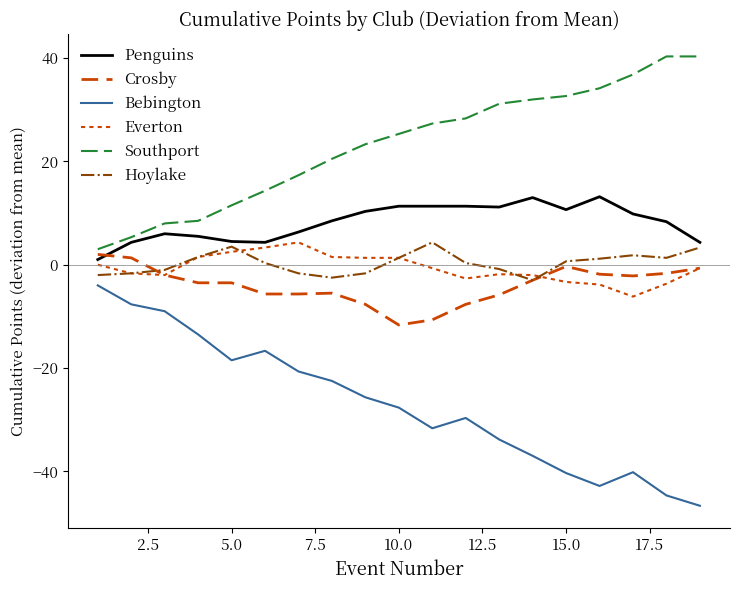

True or false: Bebington and Everton cross at least once.

False